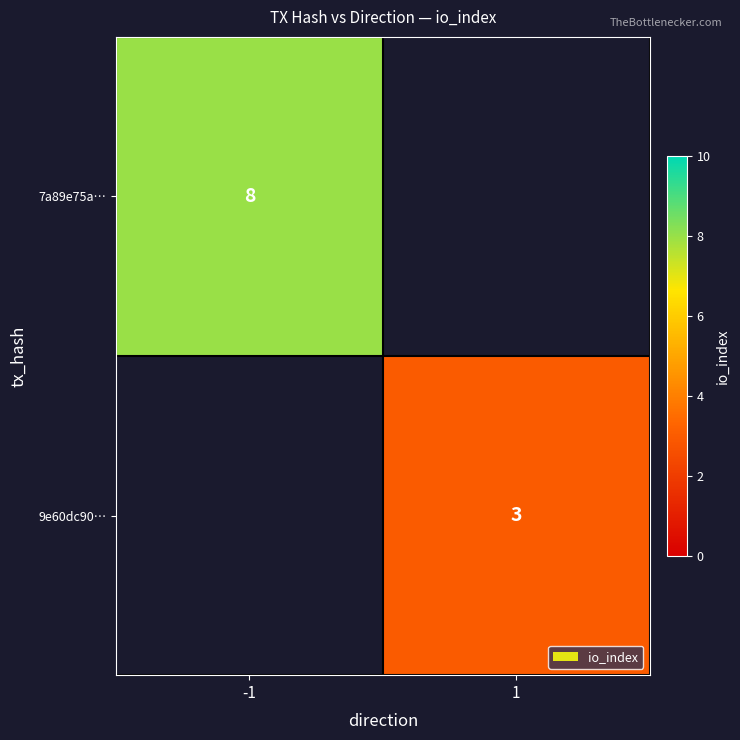

At which category does the chart reach its minimum across all series?

1